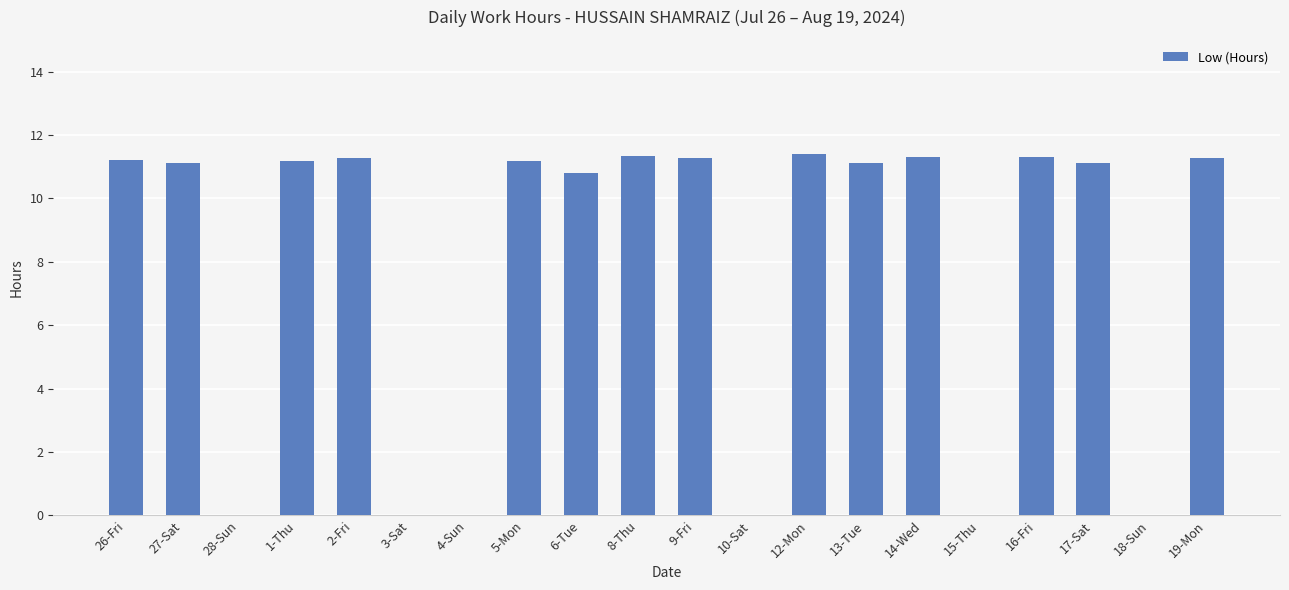

What is the maximum value shown in the chart?

11.4